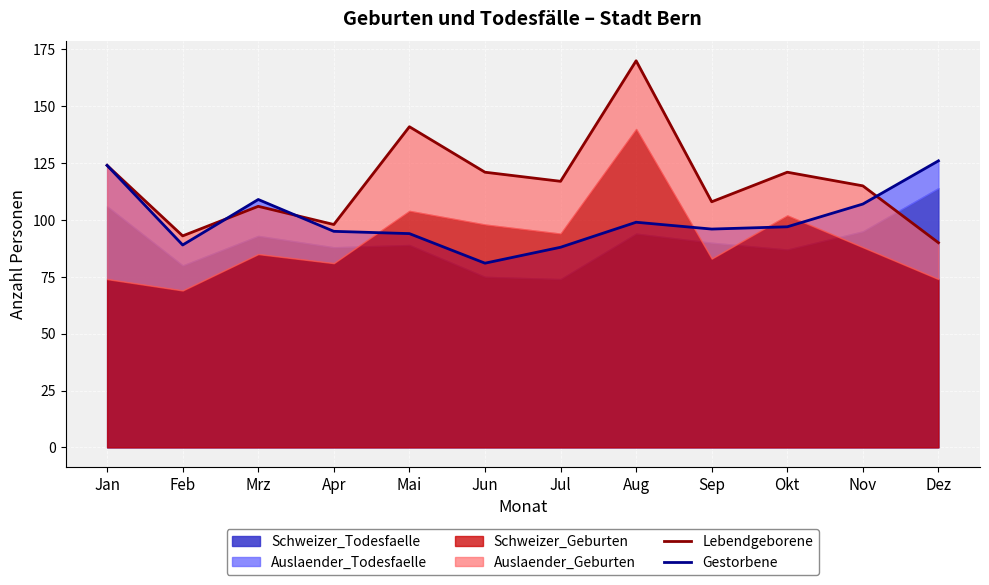

How many lines are shown in the chart?

2